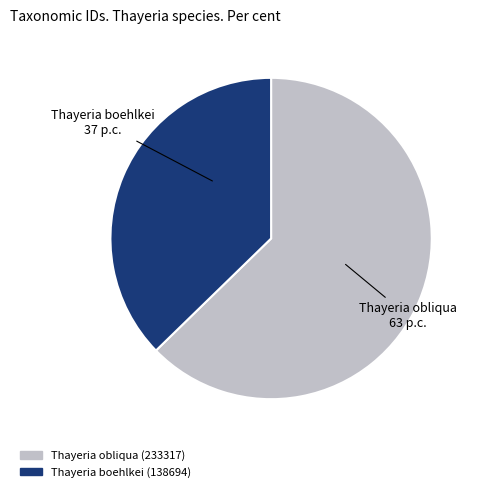

Approximately how many times larger is the value at Thayeria boehlkei (138694) compared to Thayeria obliqua (233317)?

0.6